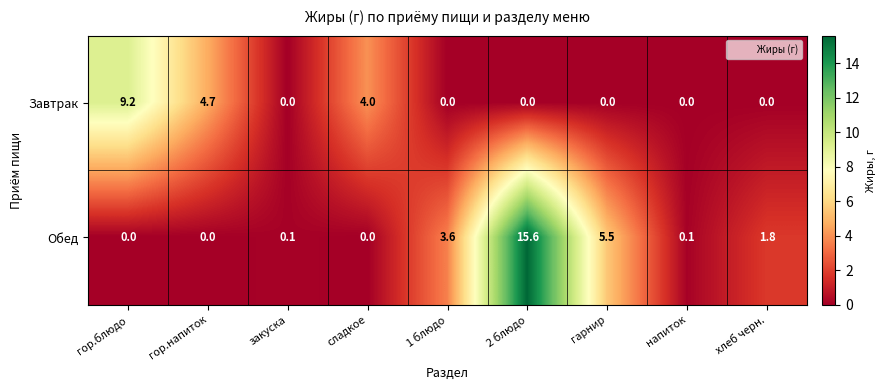

At гарнир, list the series in order from largest to smallest.

Обед, Завтрак